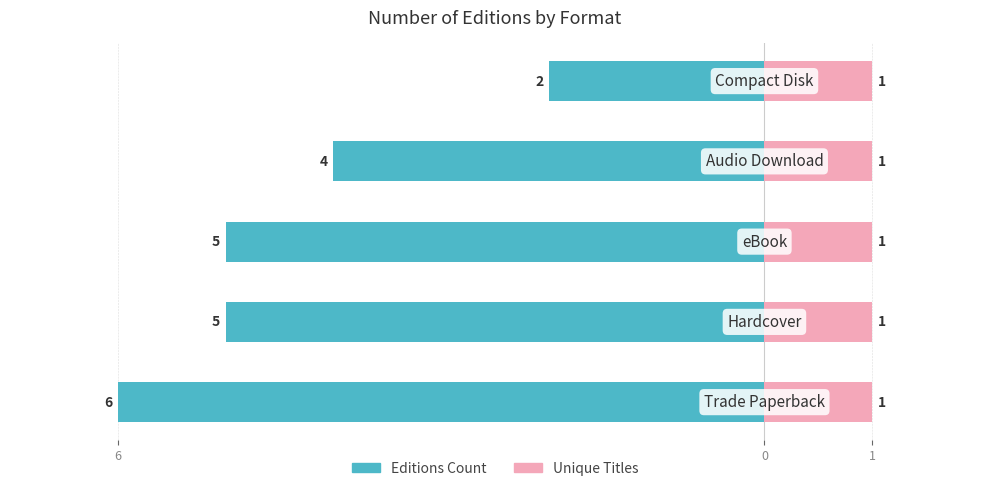

Count the number of categories in the chart.

5